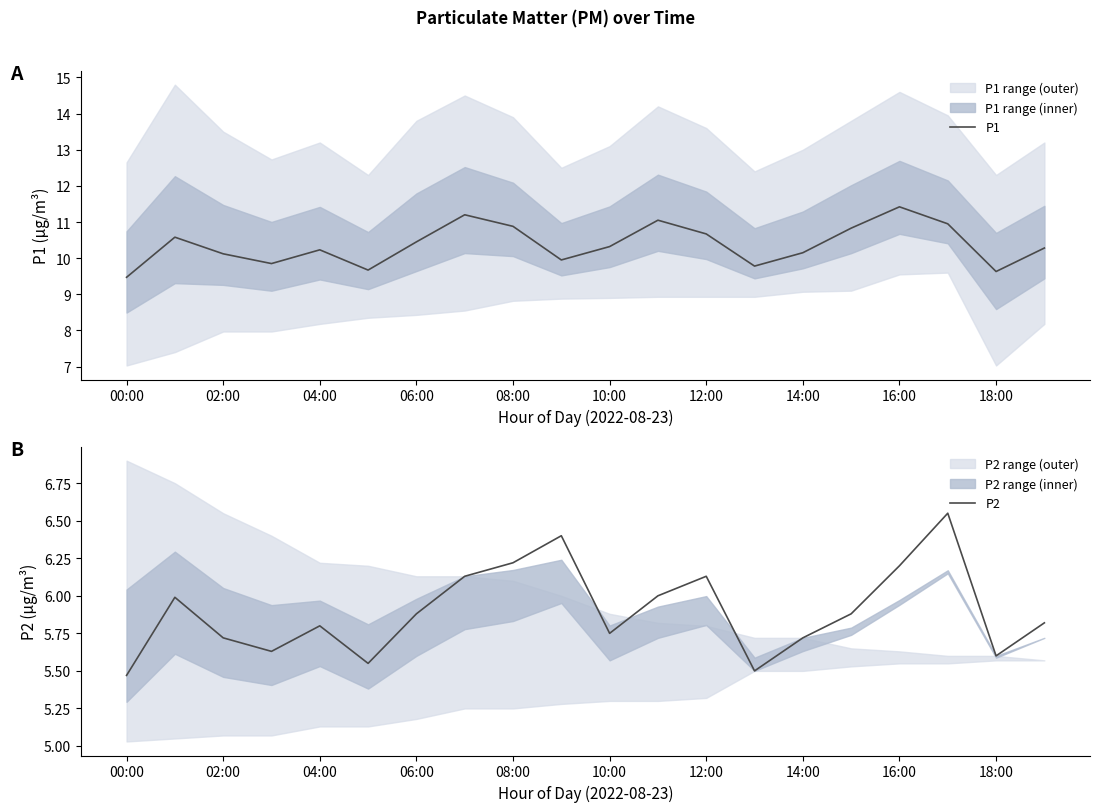

What is the difference between the second highest and minimum values in the P2 series?

0.9